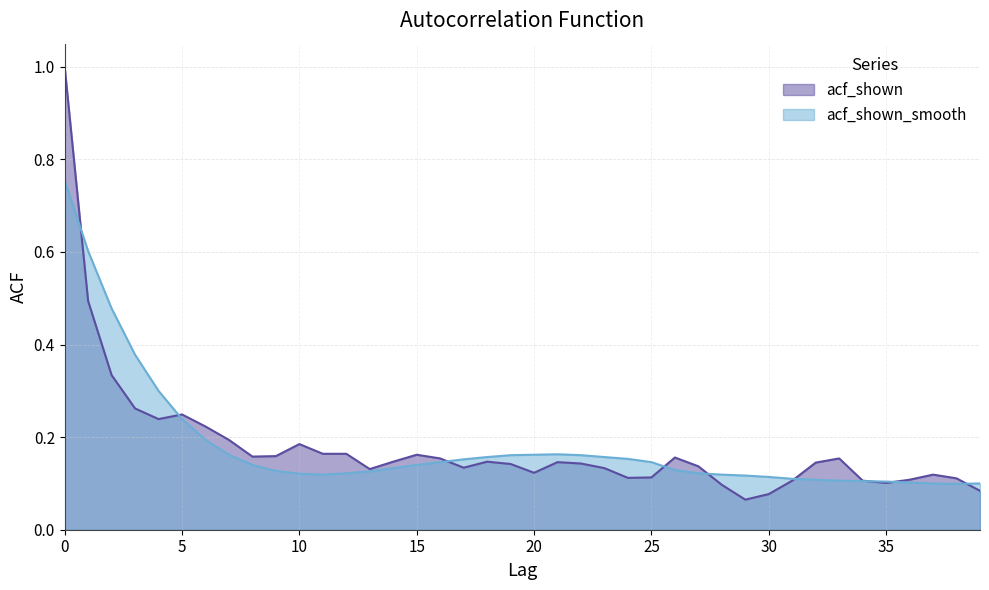

Does the chart have visible grid lines?

Yes